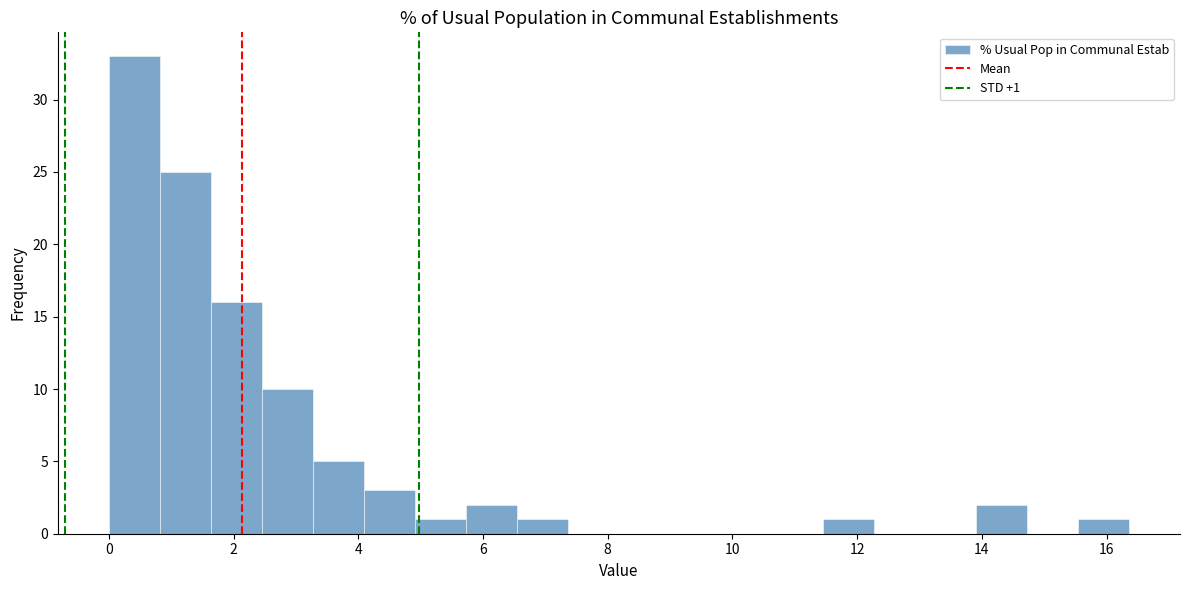

Over which range of the x-axis is the bar tallest?

0.0 to 0.8